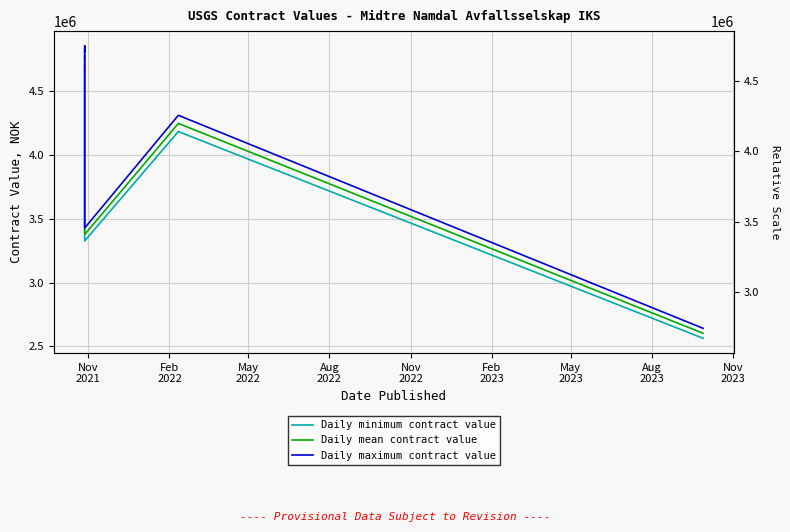

What is the value of the Daily mean contract value point at the 2nd from the left?

4786000.0